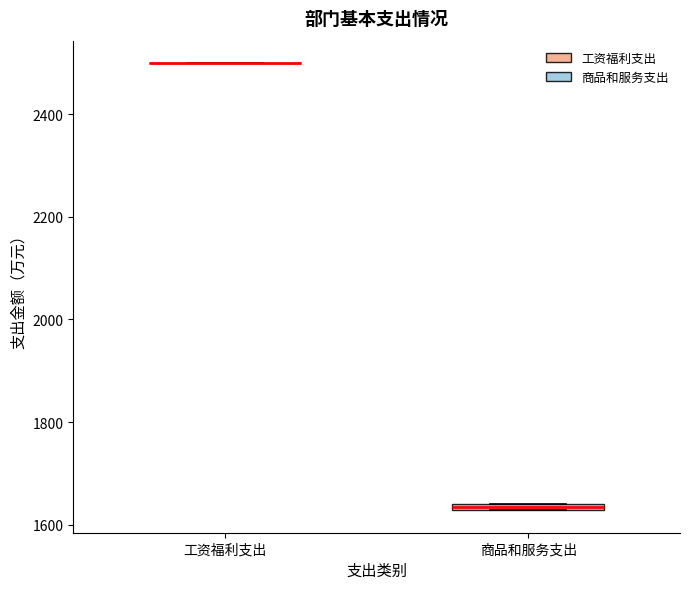

Where is the upper edge of the box for 商品和服务支出 on the y-axis? The values are not printed on the chart, so give them approximately, as read against the axis.

1640